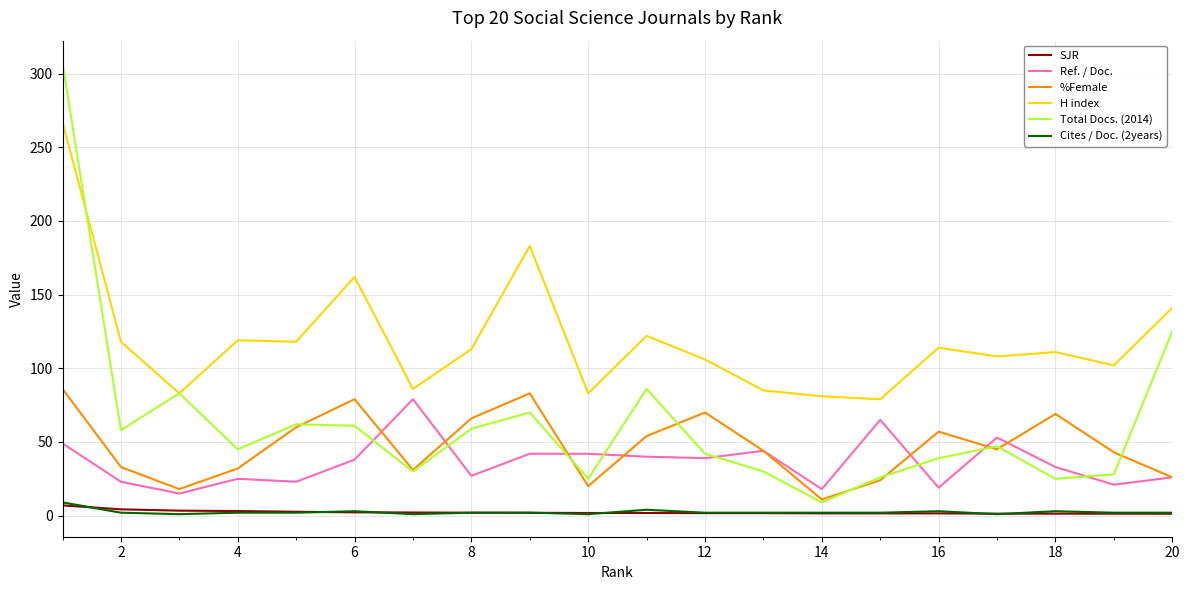

What is the sum of all Ref. / Doc. values?

721.0